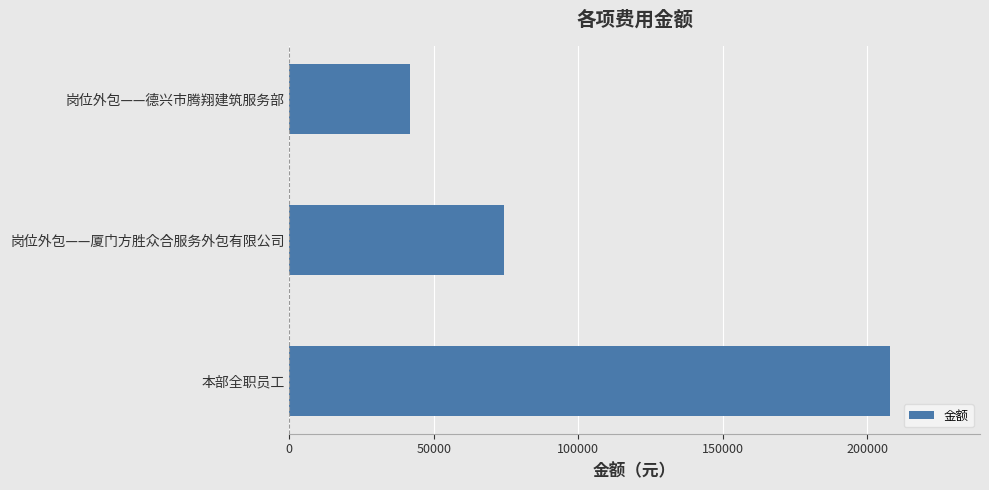

What is the difference between the second highest and minimum values?

32475.9